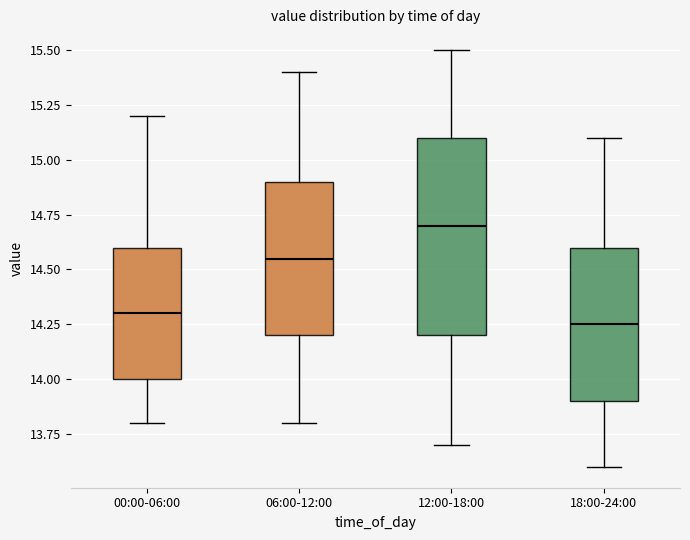

Reading left to right, read every box against the y-axis: the position of its median line, the range the box covers, and the ends of its whiskers. The values are not printed on the chart, so give them approximately, as read against the axis.

00:00-06:00: median 14.30, box 14.00 to 14.60, whiskers 13.80 to 15.20
06:00-12:00: median 14.55, box 14.20 to 14.90, whiskers 13.80 to 15.40
12:00-18:00: median 14.70, box 14.20 to 15.10, whiskers 13.70 to 15.50
18:00-24:00: median 14.25, box 13.90 to 14.60, whiskers 13.60 to 15.10